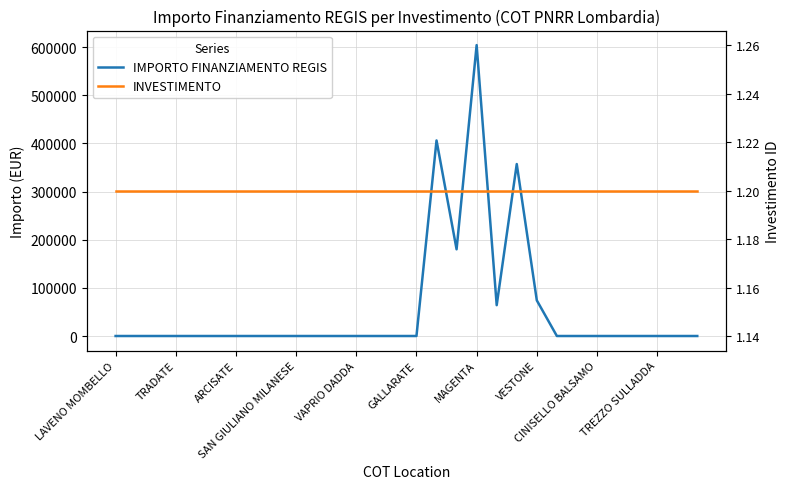

Is it true that IMPORTO FINANZIAMENTO REGIS equals 270926.1 at CINISELLO BALSAMO?

False